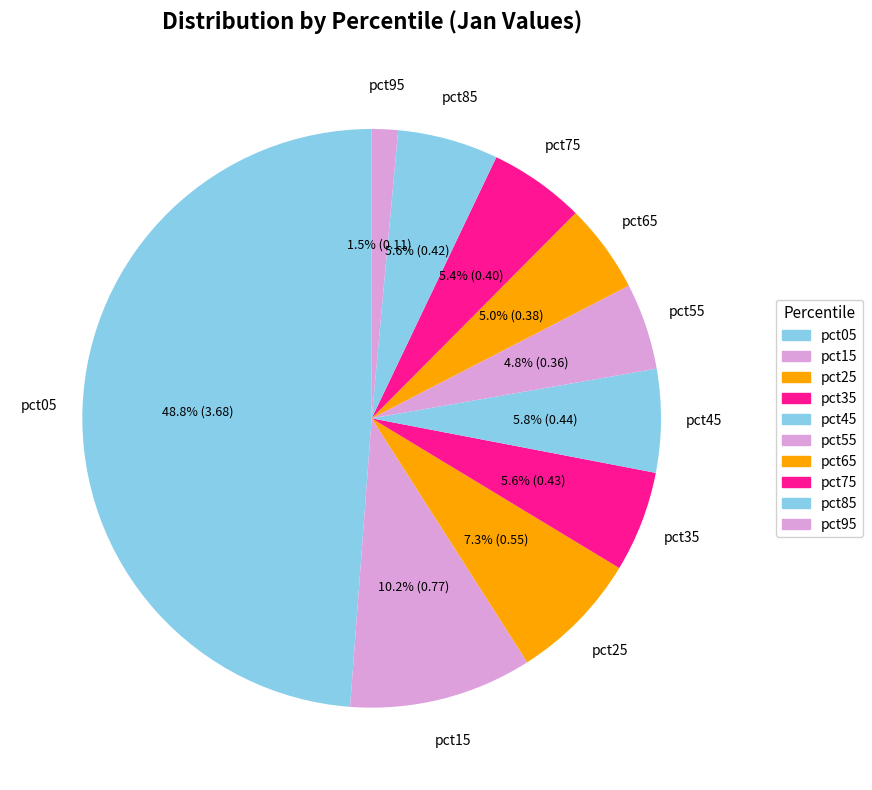

To the nearest percent, what percentage of the pie is pct25?

7%